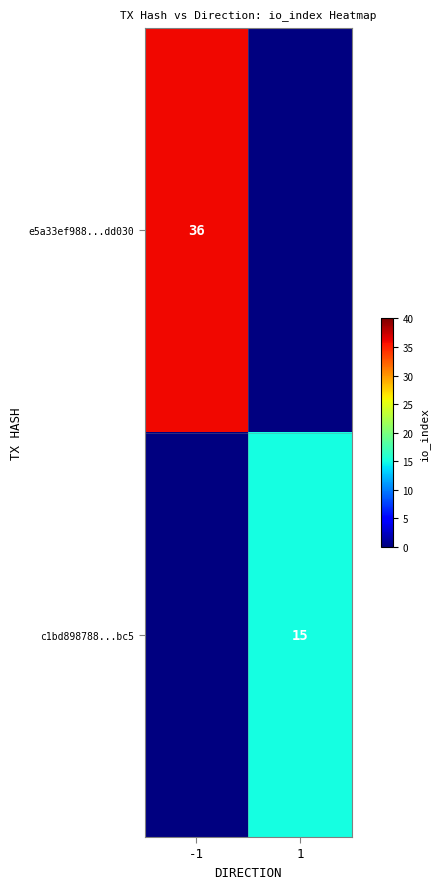

The value of c1bd898788...bc5 at 1 is 9. True or false?

False